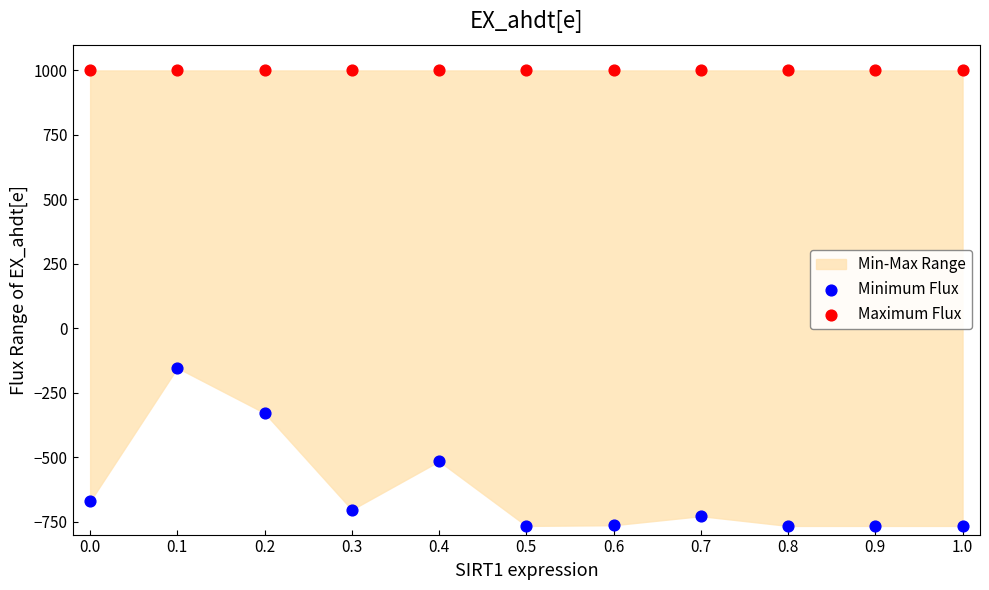

Which series contains the lowest Y value?

Minimum Flux